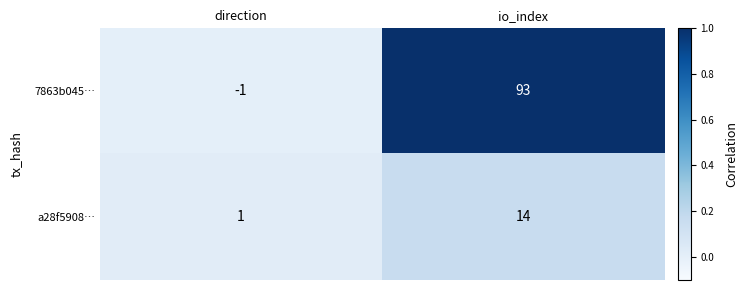

Reading right to left, list all the values displayed in this chart.

7863b045…: 93	-1
a28f5908…: 14	1